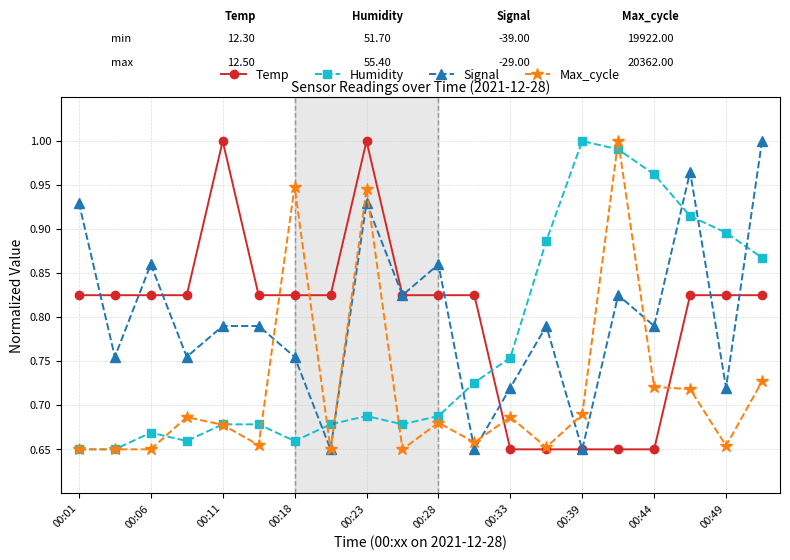

Count the Max_cycle values in the range 0 to 1.

20